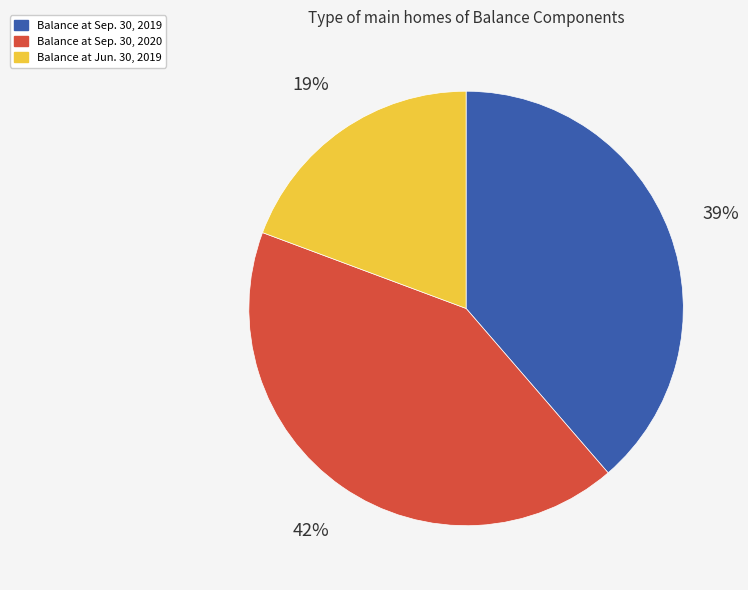

Count the number of slices in the pie.

3